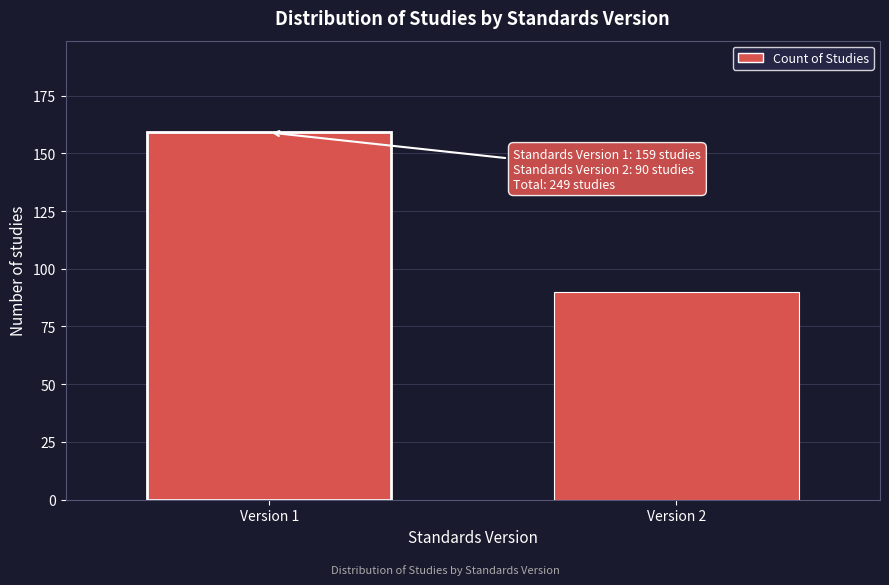

Reading left to right, what are all the values shown in this chart?

159	90